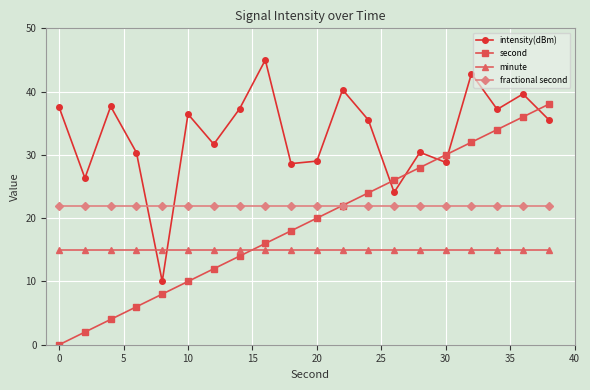

How many distinct data groups are displayed?

4